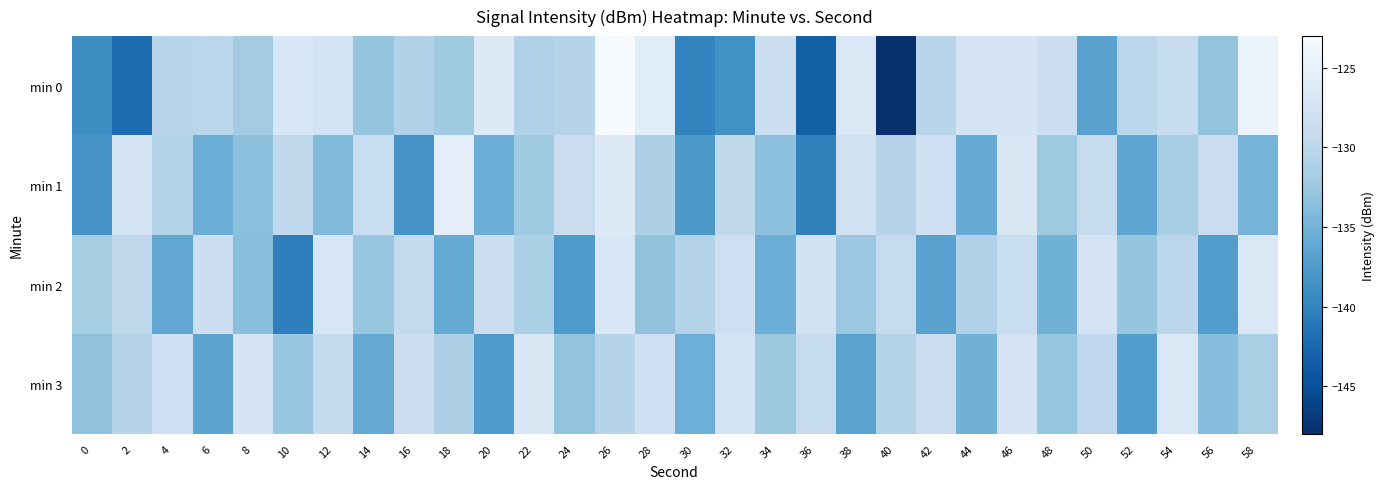

Reading left to right, extract all data points from this chart.

min 0: 0=-139.0	2=-142.2	4=-130.4	6=-130.1	8=-132.0	10=-126.9	12=-127.7	14=-132.9	16=-130.9	18=-132.3	20=-126.3	22=-131.0	24=-130.6	26=-123.2	28=-125.7	30=-140.0	32=-138.7	34=-128.4	36=-143.3	38=-126.6	40=-147.8	42=-130.3	44=-127.4	46=-127.2	48=-128.5	50=-136.8	52=-130.1	54=-128.9	56=-133.0	58=-124.5
min 1: 0=-138.3	2=-127.5	4=-130.8	6=-135.5	8=-133.4	10=-129.8	12=-134.1	14=-128.8	16=-138.2	18=-125.4	20=-135.5	22=-132.1	24=-128.5	26=-126.3	28=-131.2	30=-137.8	32=-129.6	34=-133.4	36=-140.1	38=-127.9	40=-130.5	42=-128.2	44=-135.7	46=-126.8	48=-132.3	50=-129.1	52=-136.4	54=-131.6	56=-128.7	58=-134.9
min 2: 0=-131.5	2=-129.8	4=-136.2	6=-128.4	8=-133.6	10=-140.3	12=-127.1	14=-132.8	16=-129.5	18=-135.9	20=-128.6	22=-131.3	24=-137.7	26=-126.9	28=-133.1	30=-130.7	32=-128.3	34=-135.5	36=-127.7	38=-132.5	40=-129.2	42=-136.8	44=-131.0	46=-128.8	48=-135.2	50=-127.5	52=-132.9	54=-130.1	56=-137.3	58=-126.7
min 3: 0=-133.2	2=-130.6	4=-128.1	6=-136.5	8=-127.3	10=-132.7	12=-129.4	14=-135.8	16=-128.5	18=-131.2	20=-137.6	22=-126.8	24=-133.0	26=-130.5	28=-128.2	30=-135.4	32=-127.6	34=-132.4	36=-129.1	38=-136.7	40=-130.9	42=-128.7	44=-135.1	46=-127.4	48=-132.8	50=-129.9	52=-137.2	54=-126.6	56=-133.8	58=-131.4